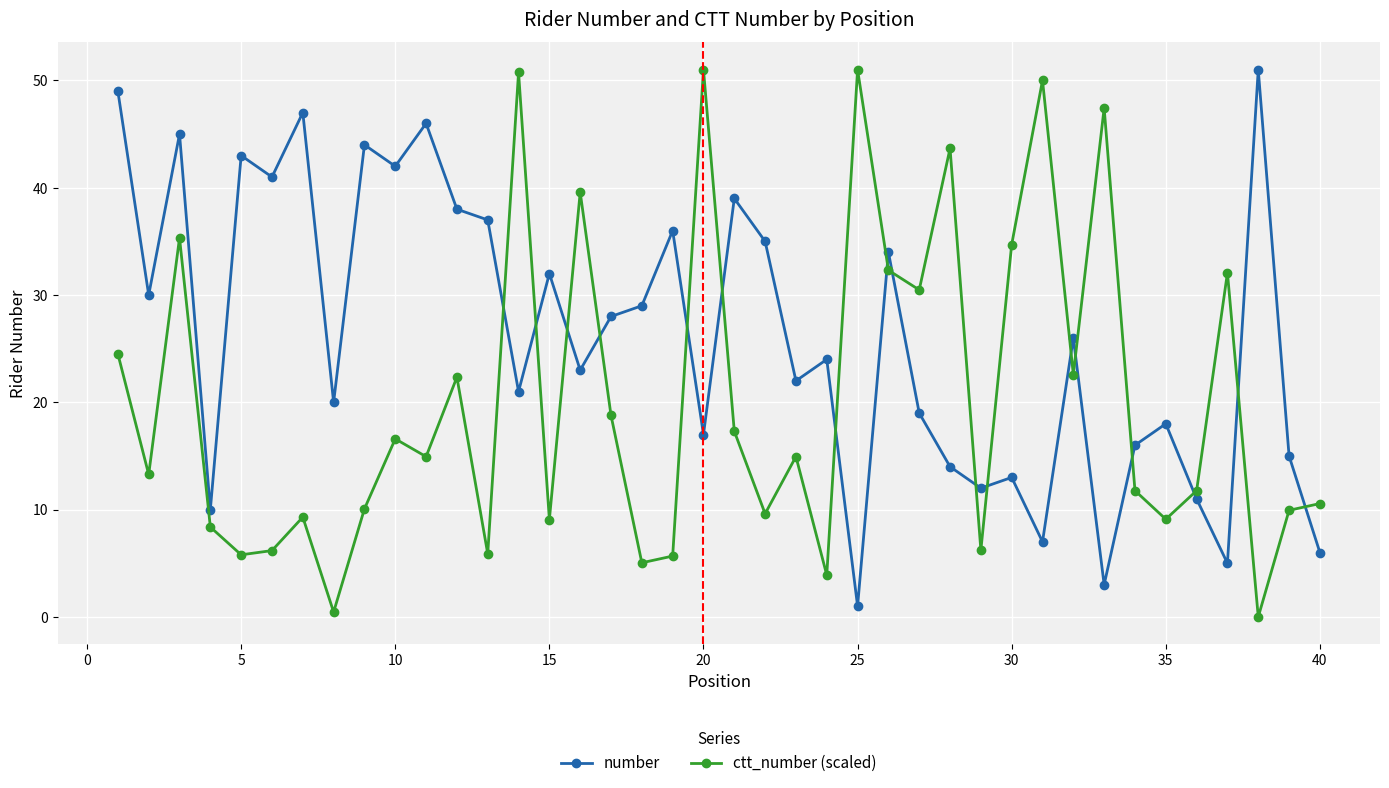

True or false: number has more than 2 interior local peaks.

True